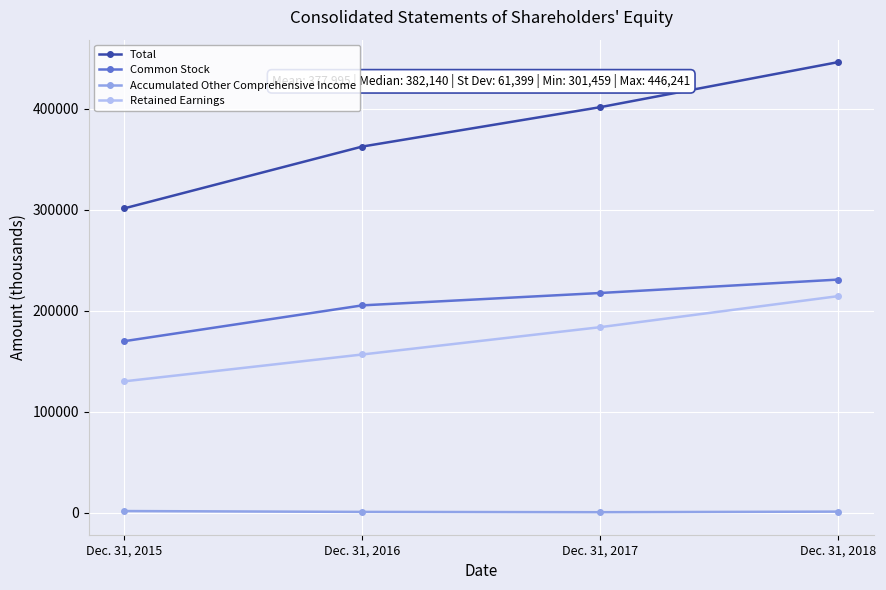

True or false: Accumulated Other Comprehensive Income and Retained Earnings intersect in this chart.

False